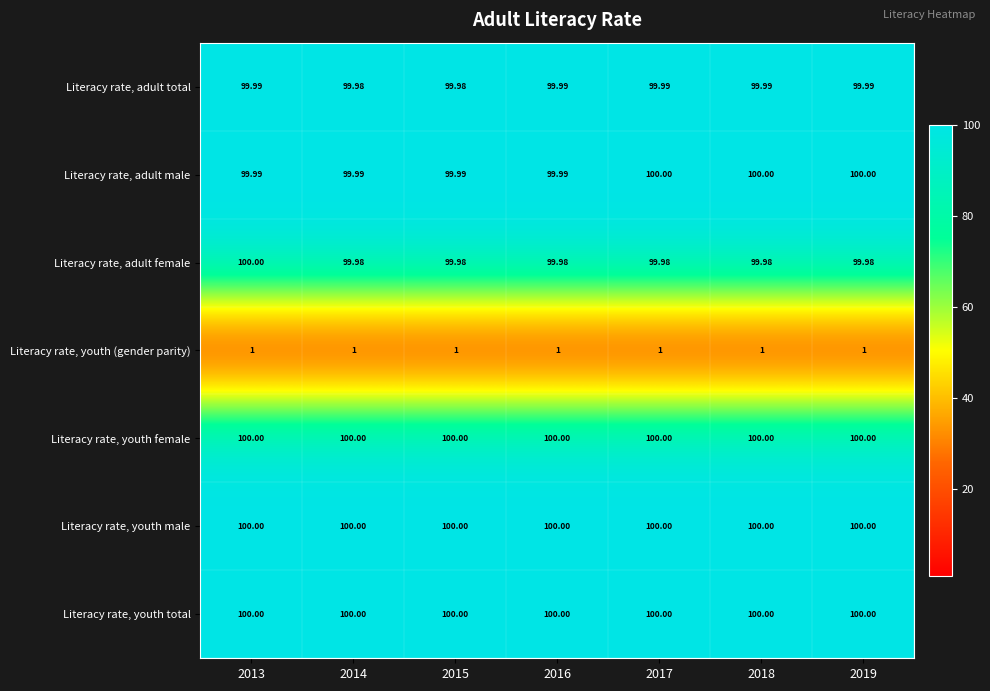

How many series are shown in this chart?

7